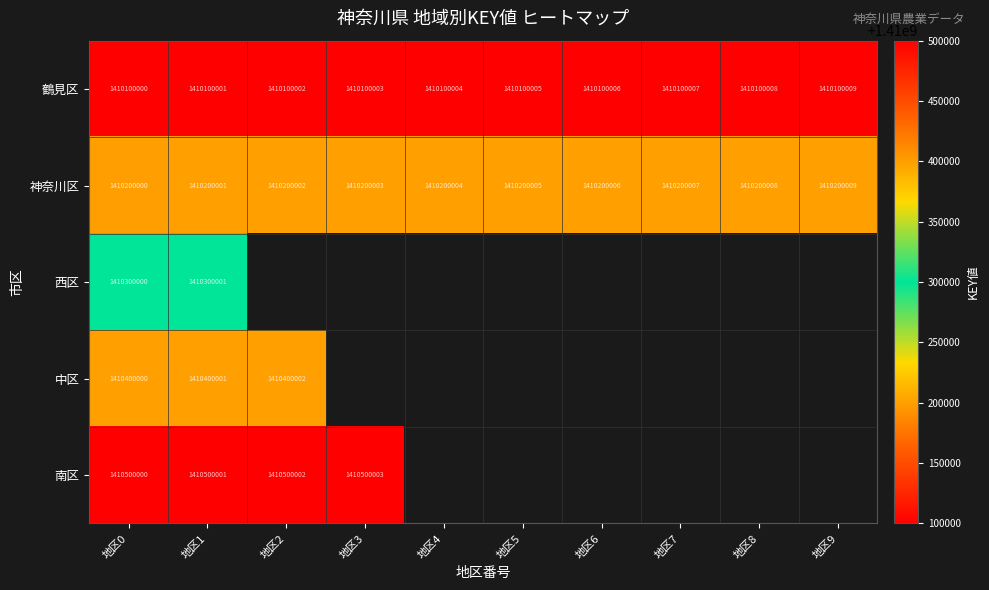

Which category has the lowest value in the 神奈川区 series?

地区0